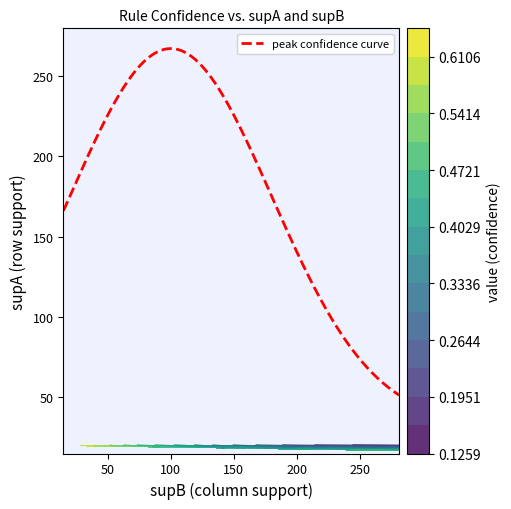

Reading left to right, extract all data points from this chart.

row_supA: 47.0	15.0	50.0	20.0	17.0	18.0	25.0	21.0	28.0	48.0	21.0	53.0	22.0	48.0	18.0	30.0	21.0	54.0	21.0	30.0	50.0	32.0	48.0	27.0	34.0	27.0	35.0	50.0	54.0	34.0	27.0	53.0	29.0	30.0	29.0	32.0	48.0	30.0	28.0	25.0
col_supB: 281.0	94.0	281.0	126.0	90.0	94.0	126.0	96.0	126.0	226.0	98.0	226.0	94.0	15.0	65.0	99.0	85.0	15.0	81.0	119.0	15.0	119.0	16.0	98.0	97.0	98.0	97.0	17.0	17.0	92.0	94.0	181.0	99.0	97.0	98.0	106.0	154.0	98.0	87.0	73.0
val_value: 0.8	0.8	0.8	0.8	0.8	0.7	0.7	0.7	0.7	0.7	0.7	0.7	0.7	0.7	0.7	0.7	0.7	0.7	0.7	0.6	0.6	0.6	0.6	0.6	0.6	0.6	0.6	0.6	0.6	0.6	0.6	0.6	0.6	0.6	0.6	0.6	0.6	0.6	0.6	0.6